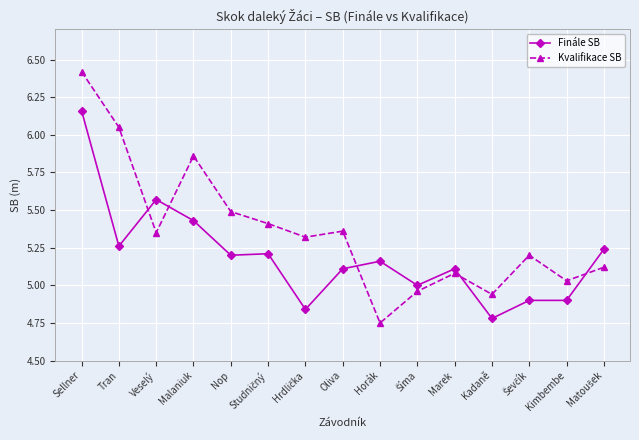

What position from the right is Veselý?

13